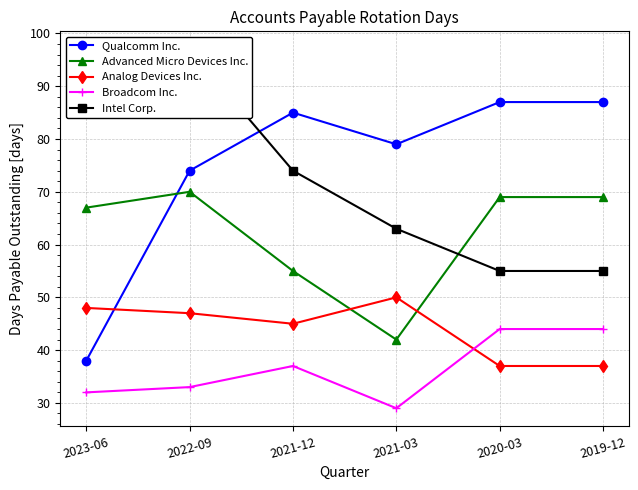

What is the label of the 1st point from the left?

2023-06